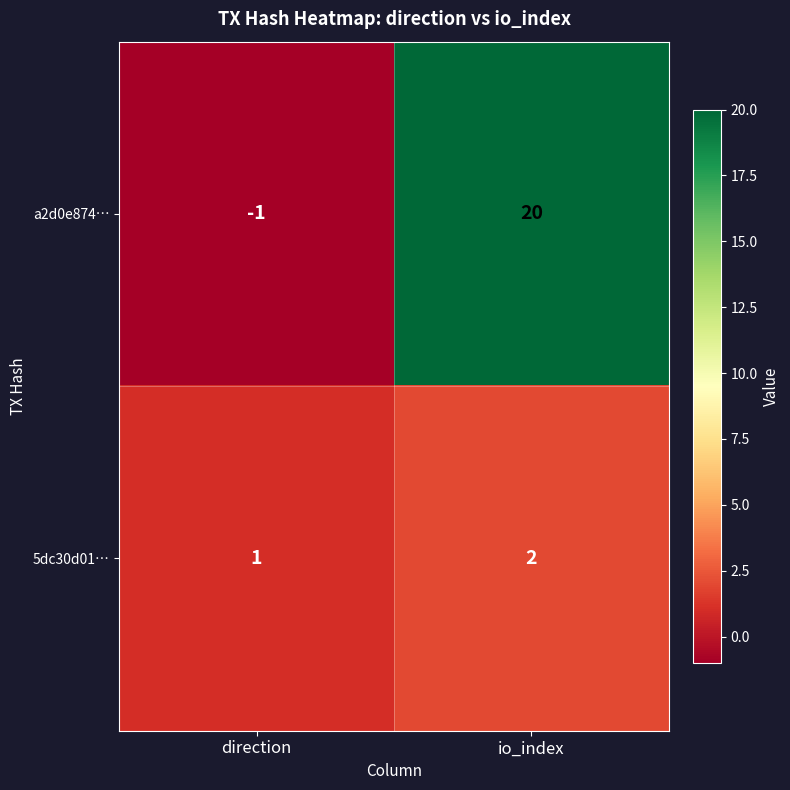

Reading left to right, list all the values displayed in this chart.

a2d0e874…: -1	20
5dc30d01…: 1	2